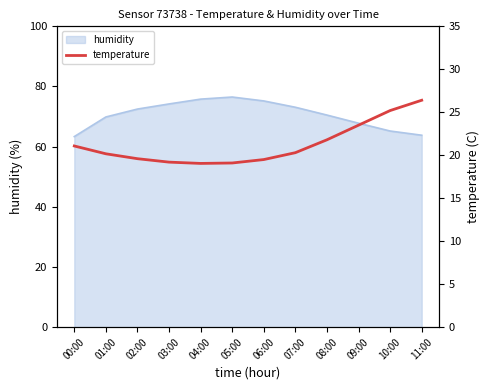

The chart shows a value of 8.6 at 06:00. True or false?

False